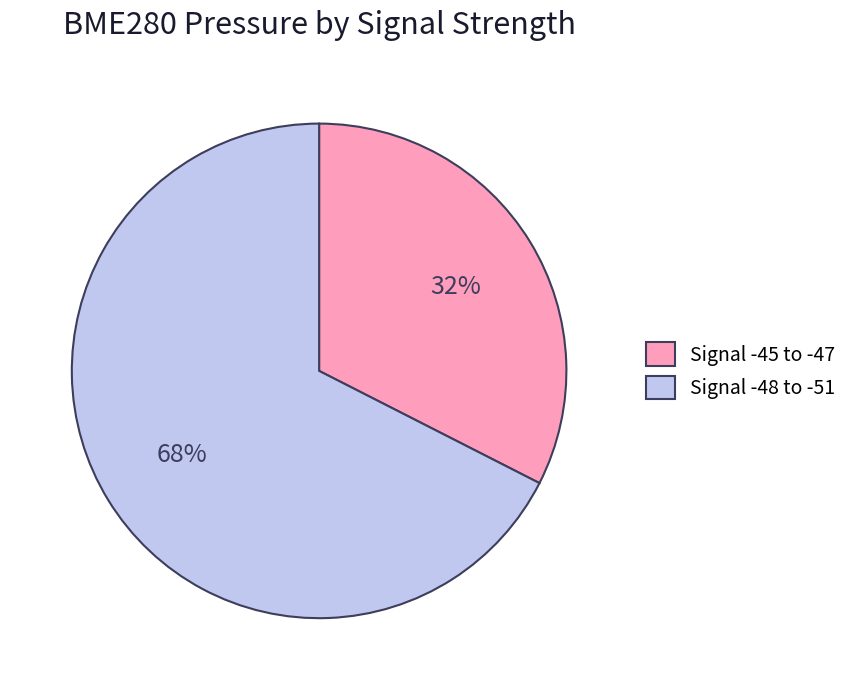

Count the number of slices in the pie.

2